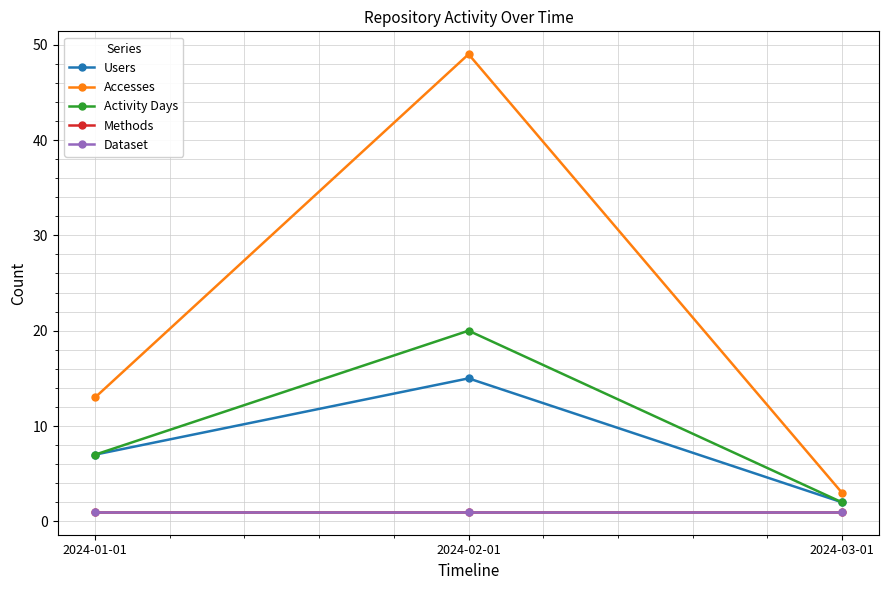

At which label does Accesses reach its minimum?

2024-03-01